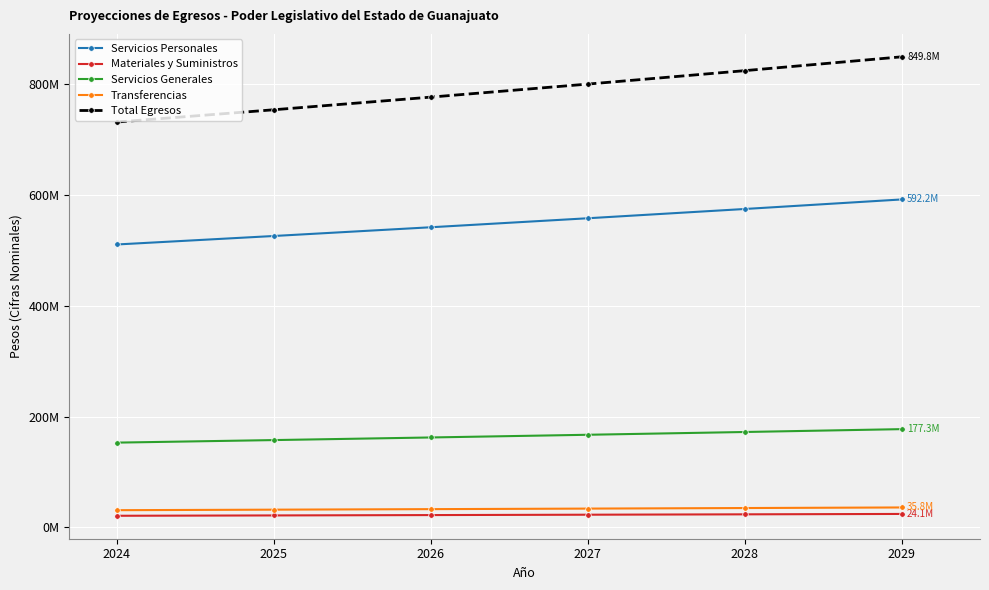

Which series has the widest spread of values?

Total Egresos